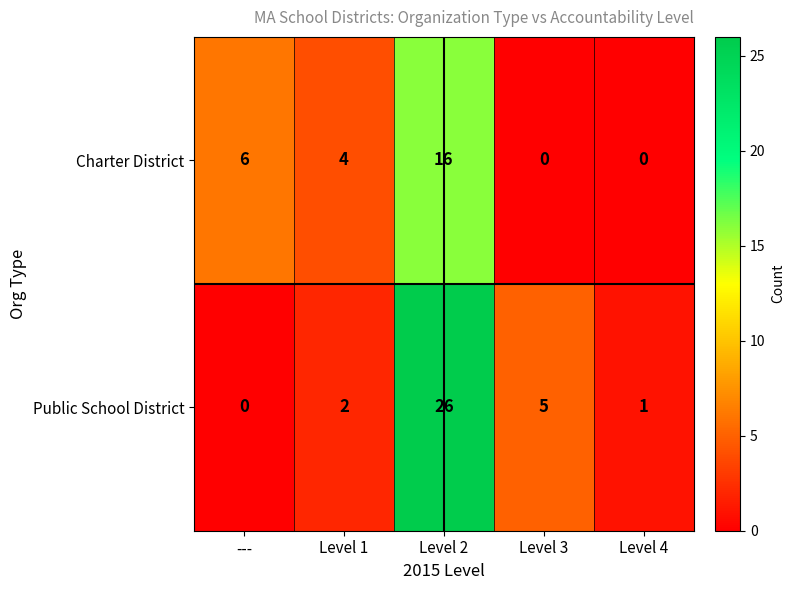

Reading left to right, transcribe all the data shown in this chart.

Charter District: 6	4	16	0	0
Public School District: 0	2	26	5	1